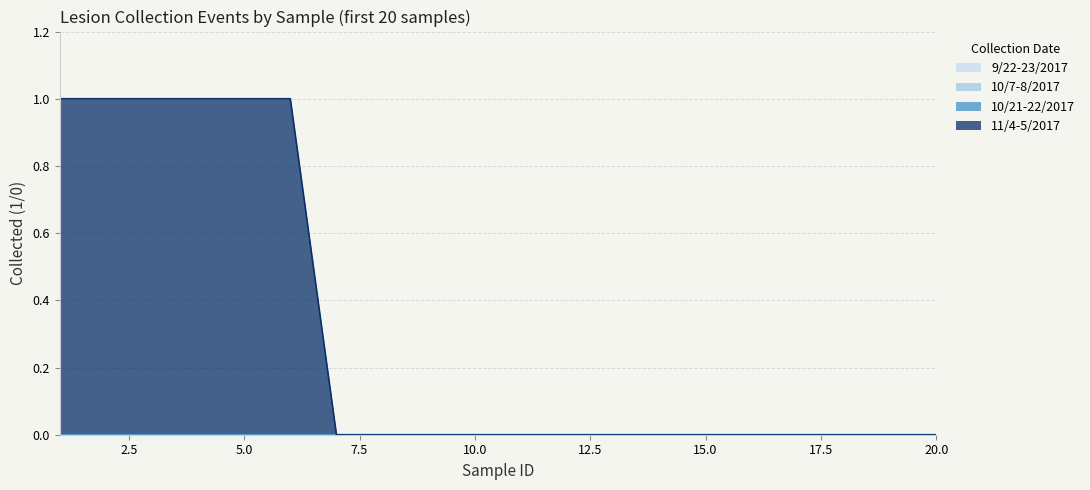

The 10/7-8/2017 series shows 0 at 10. True or false?

True